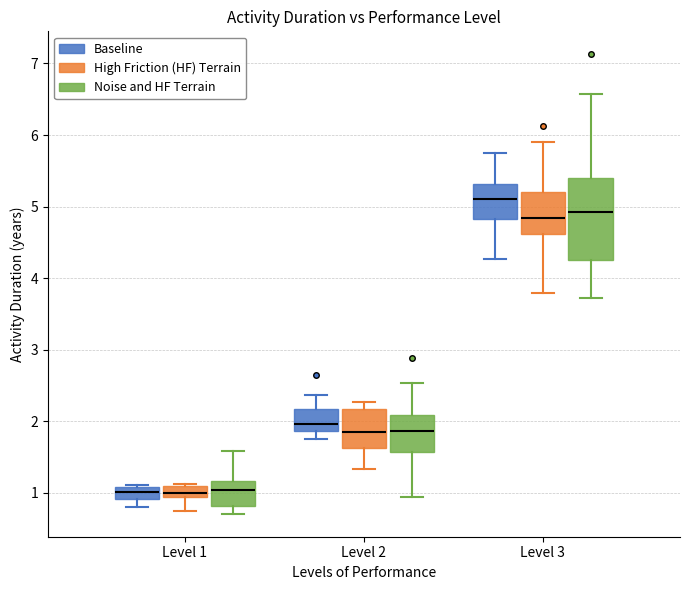

Which box is the tallest, from its lower edge to its upper edge?

Level 3 (Noise and HF Terrain)